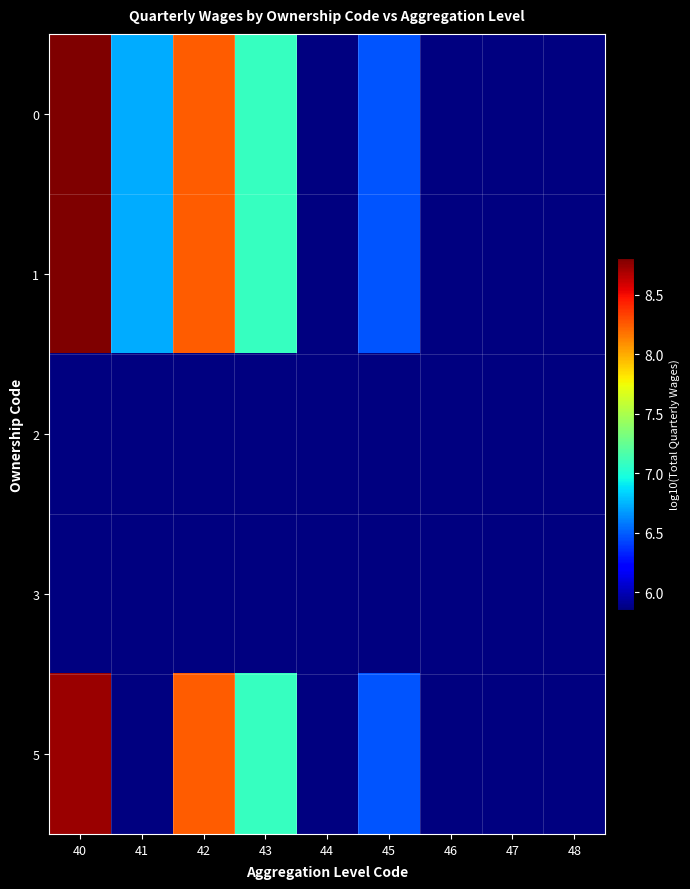

Between 48 and 45, which is larger?

45